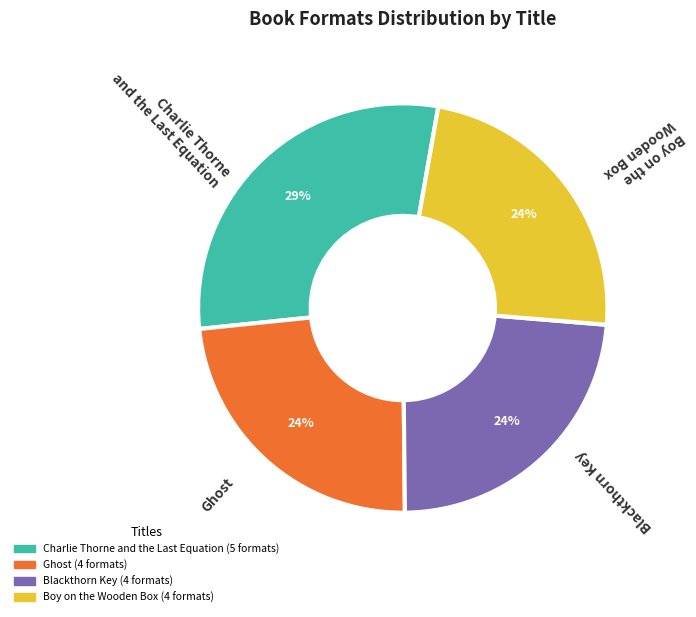

Which slice is the largest?

Charlie Thorne and the Last Equation